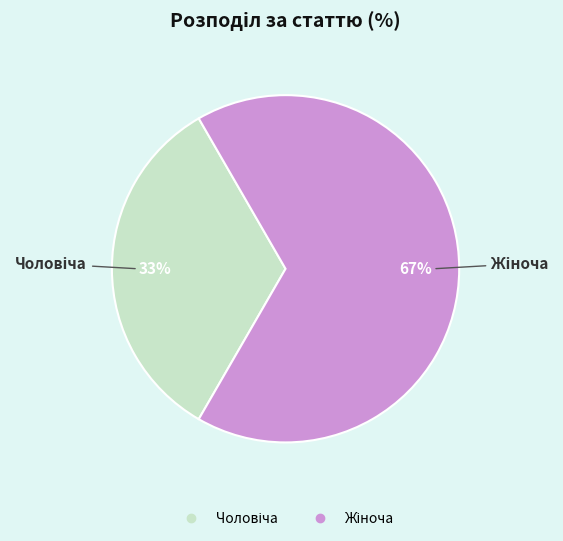

Is there any slice that represents more than half of the pie?

Yes